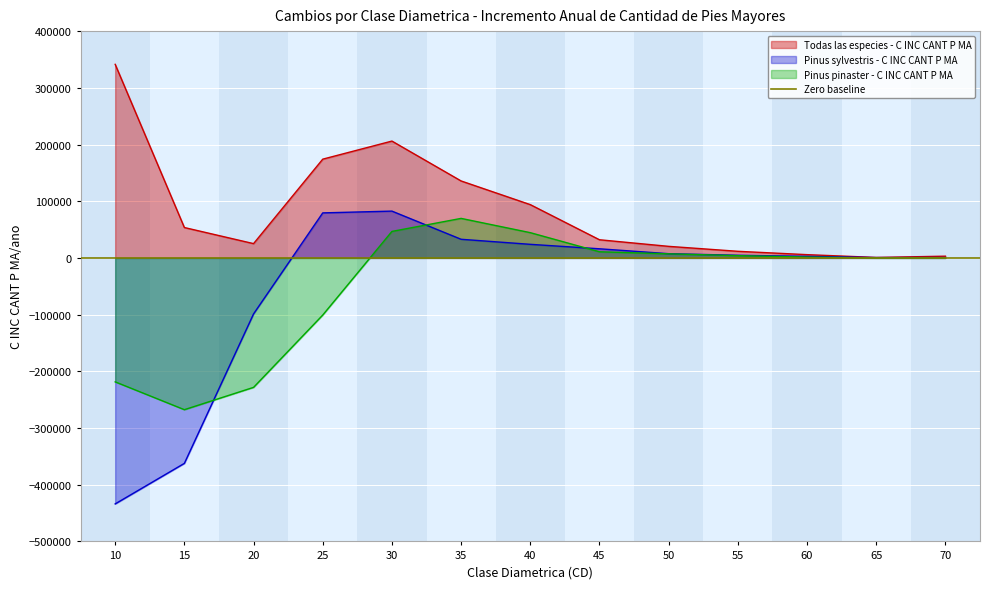

How many values in Pinus pinaster - C INC CANT P MA are below zero?

5